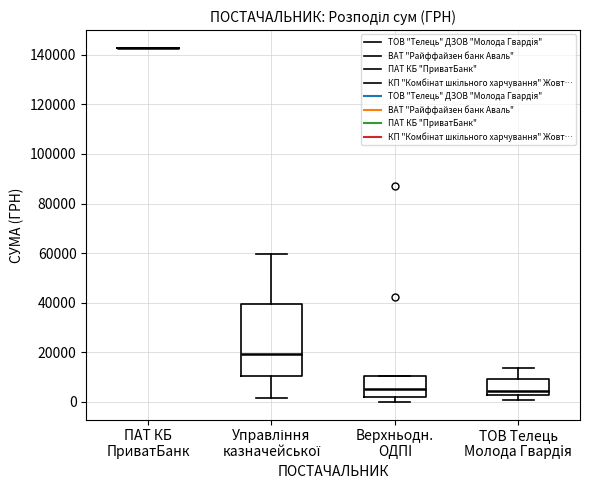

Reading left to right, transcribe this box plot: for each box, give where its median line is, the range the box spans, and where its two whiskers end, as read against the y-axis. The values are not printed on the chart, so give them approximately, as read against the axis.

ПАТ КБ ПриватБанк: box collapsed to a line at 142000, whiskers 142000 to 142000
Управління казначейської: median 20000, box 10000 to 40000, whiskers 2000 to 60000
Верхньодн. ОДПI: median 6000, box 2000 to 10000, whiskers 0 to 10000
ТОВ Телець Молода Гвардiя: median 4000, box 2000 to 10000, whiskers 0 to 14000